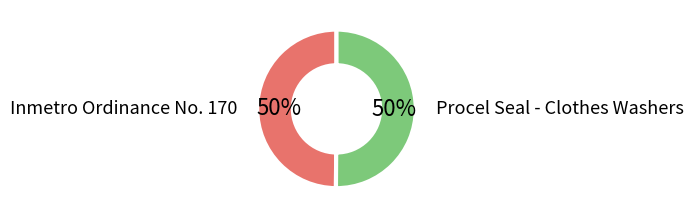

What is the ratio of the value at Inmetro Ordinance No. 170 to the value at Procel Seal - Clothes Washers?

1.0